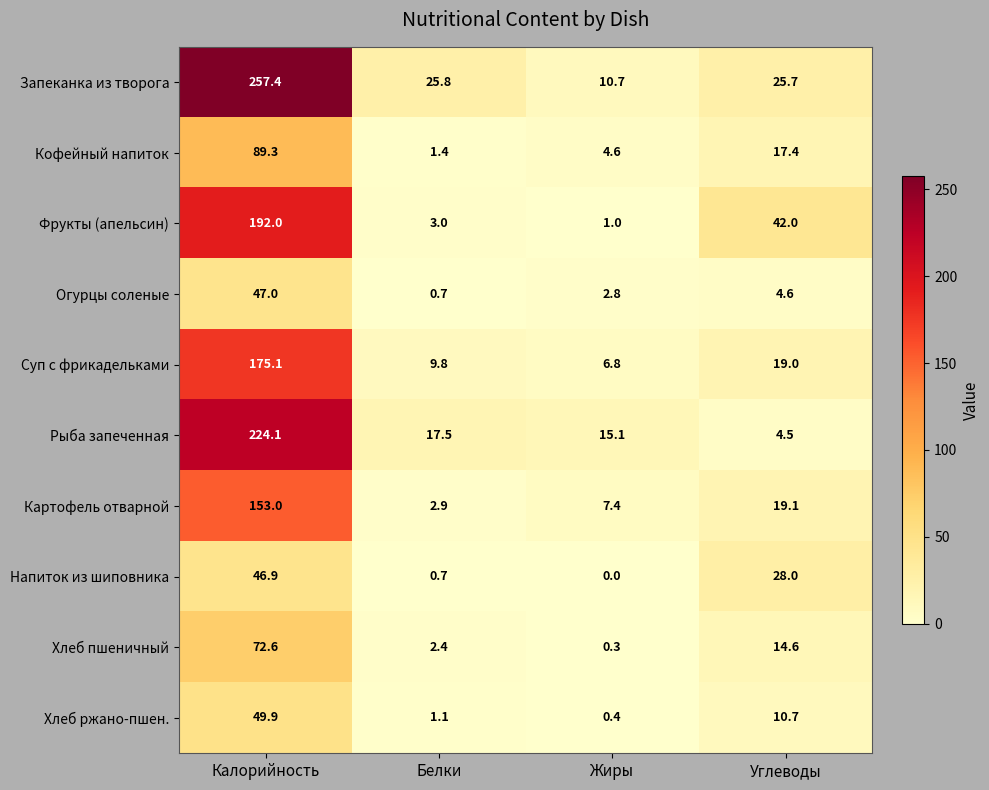

At which category is the sum across all series the highest?

Калорийность